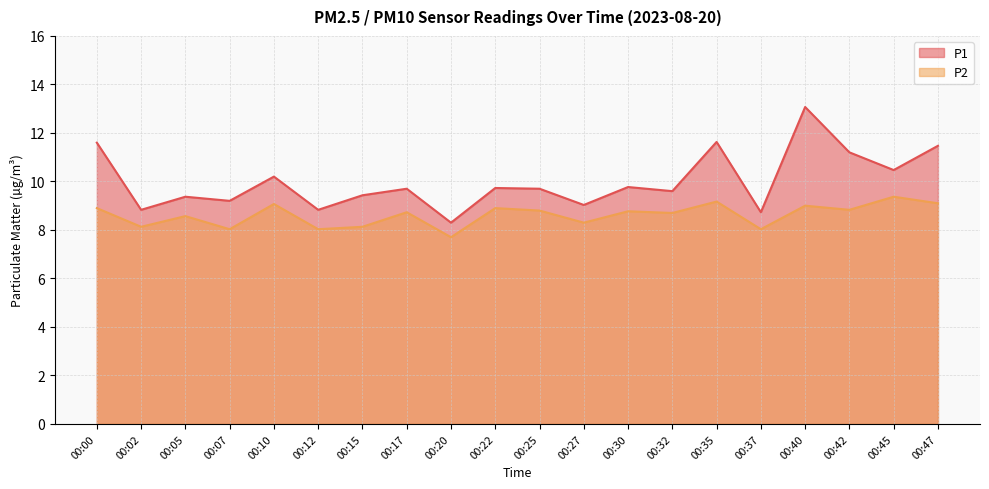

Does the chart display data point markers on the line(s)?

No